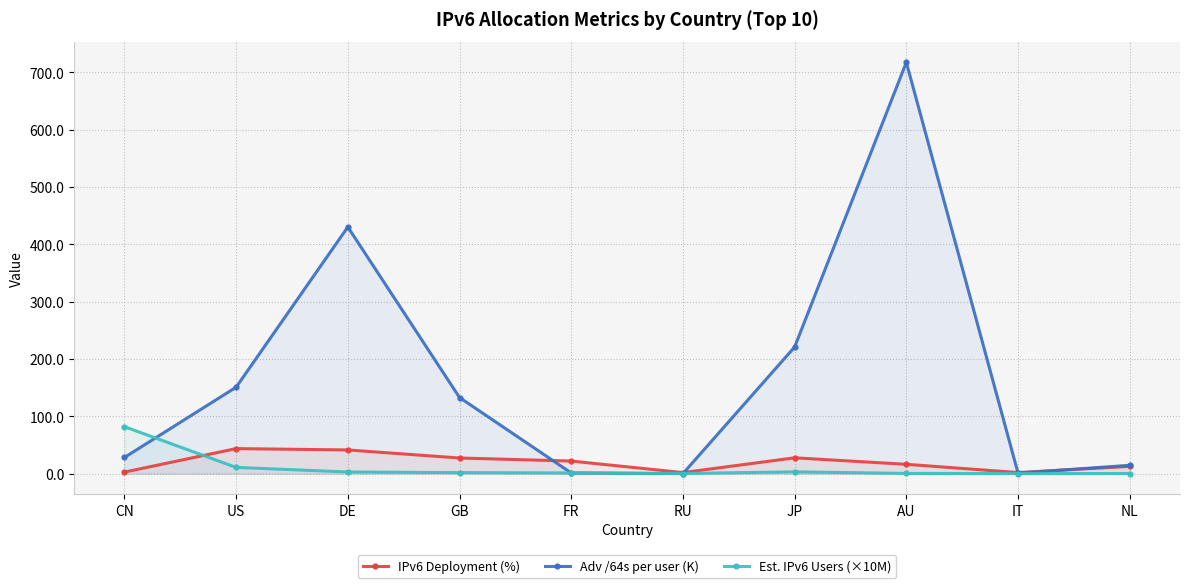

What is the label of the 4th point from the right?

JP